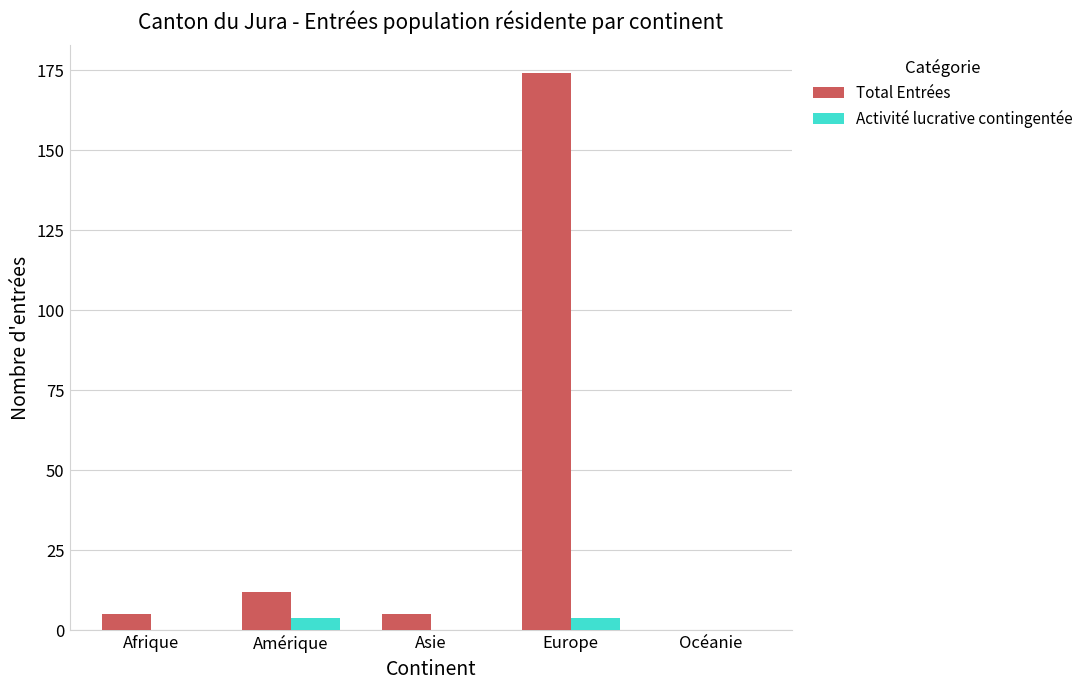

Does the chart contain stacked bars?

No